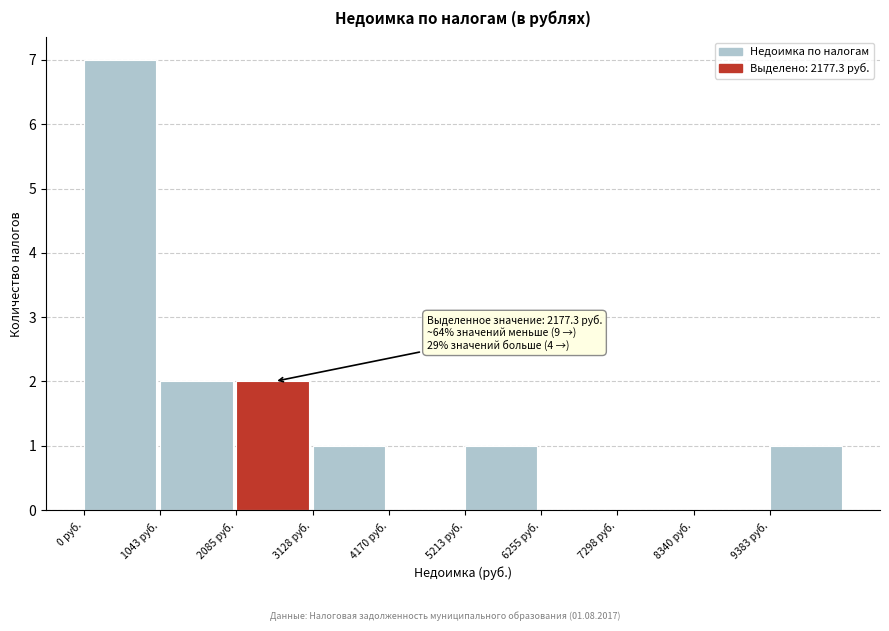

Over which range of the x-axis is the bar tallest?

0 to 1000